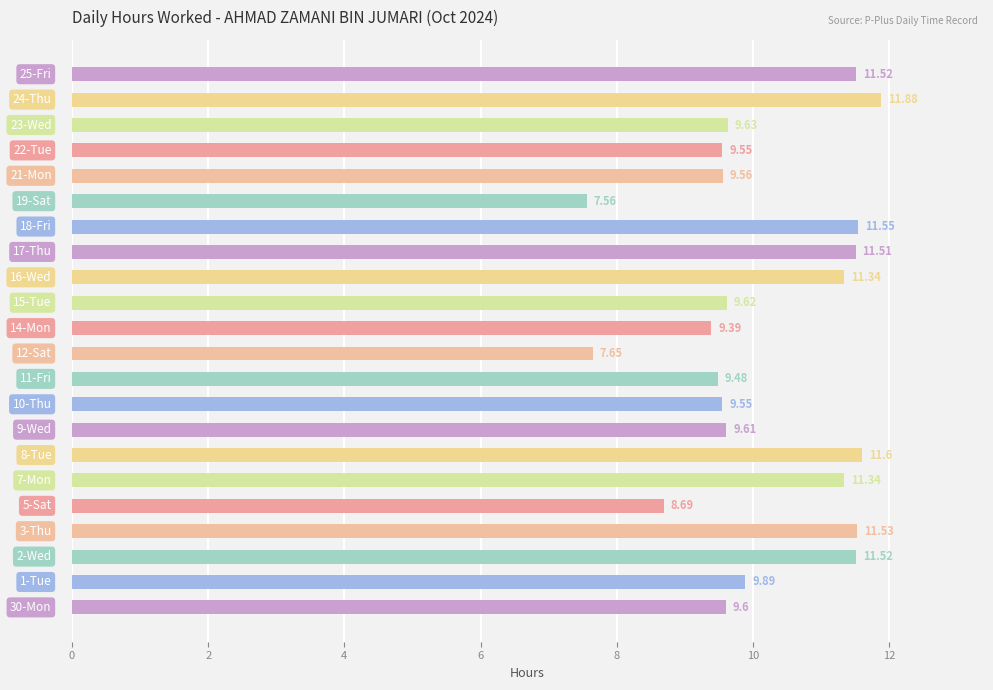

What is the average value?

10.2